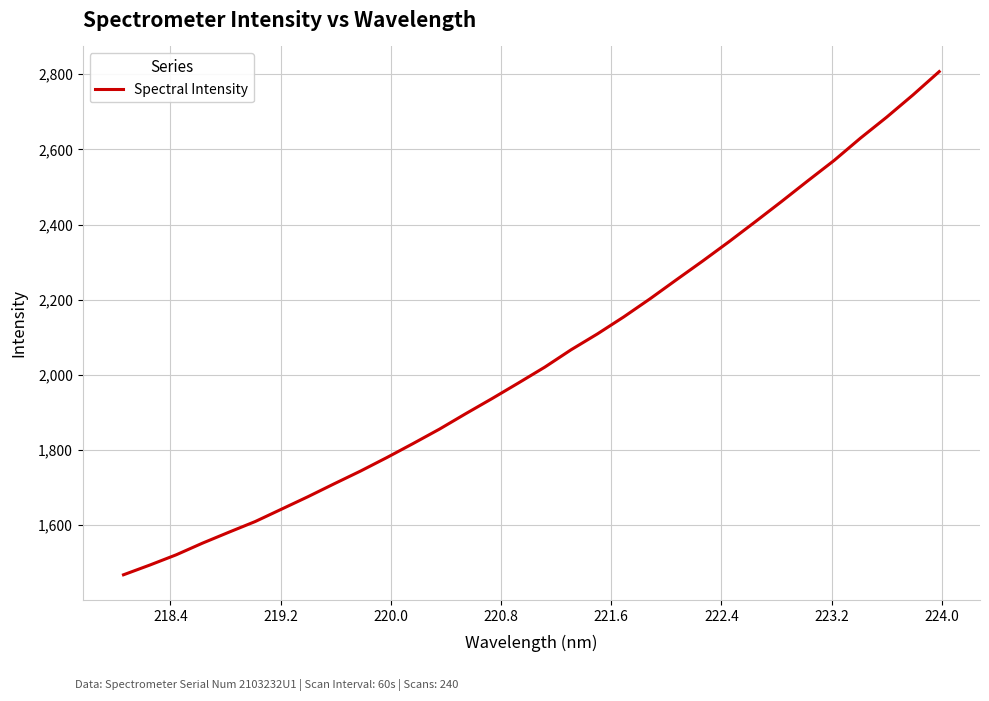

What is the greatest value displayed?

2806.8